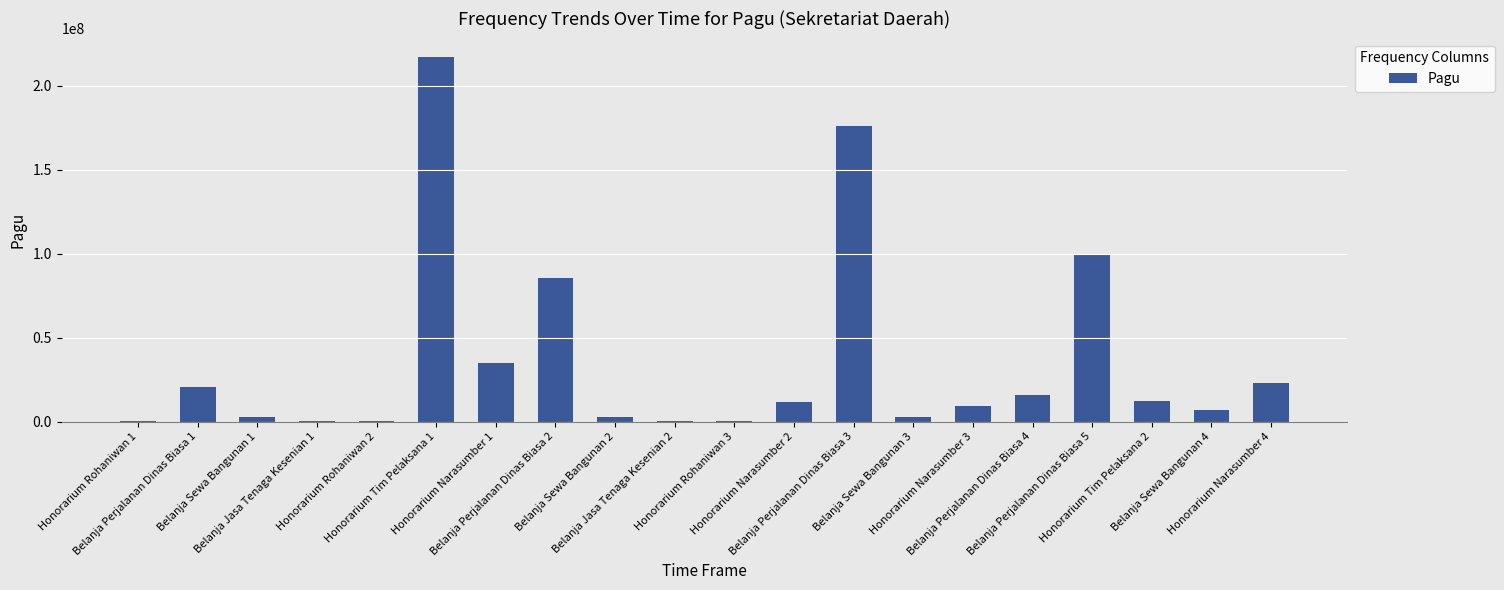

What is the sum of all values?

723083000